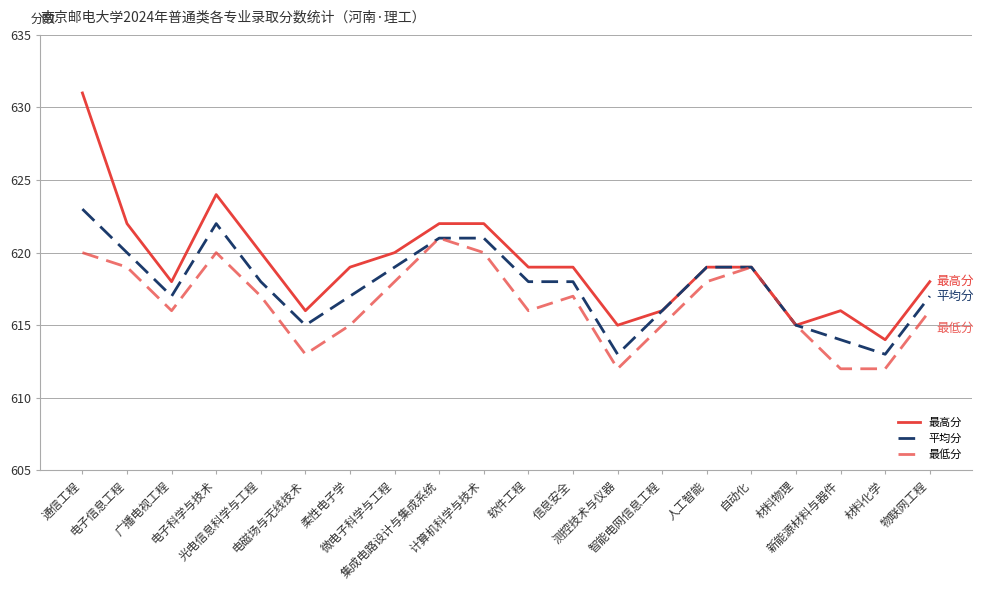

Rank the series by their maximum value, from lowest to highest.

最低分, 平均分, 最高分